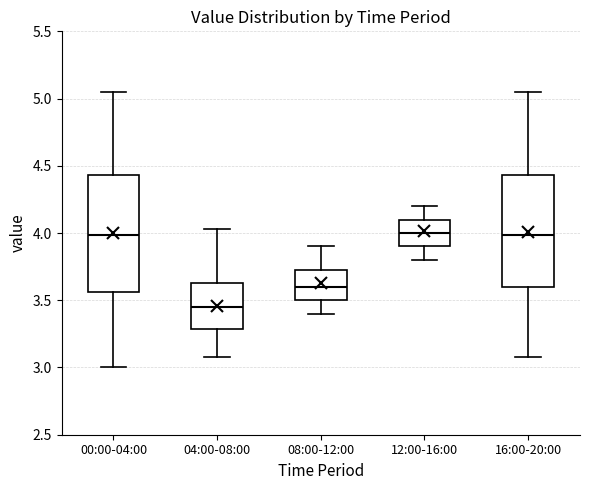

Reading left to right, transcribe this box plot: for each box, give where its median line is, the range the box spans, and where its two whiskers end, as read against the y-axis. The values are not printed on the chart, so give them approximately, as read against the axis.

00:00-04:00: median 4.00, box 3.55 to 4.45, whiskers 3.00 to 5.05
04:00-08:00: median 3.45, box 3.30 to 3.65, whiskers 3.10 to 4.05
08:00-12:00: median 3.60, box 3.50 to 3.75, whiskers 3.40 to 3.90
12:00-16:00: median 4.00, box 3.90 to 4.10, whiskers 3.80 to 4.20
16:00-20:00: median 4.00, box 3.60 to 4.45, whiskers 3.10 to 5.05